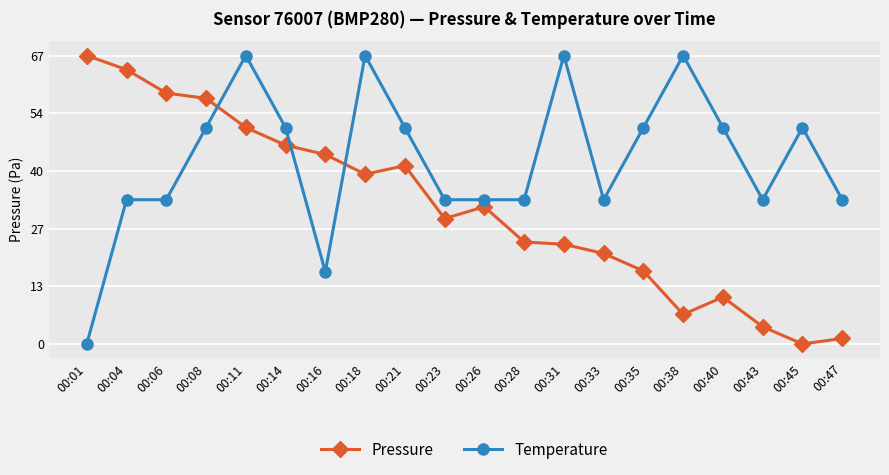

Is the value of Temperature at 00:40 greater than the value of Pressure at 00:31?

Yes